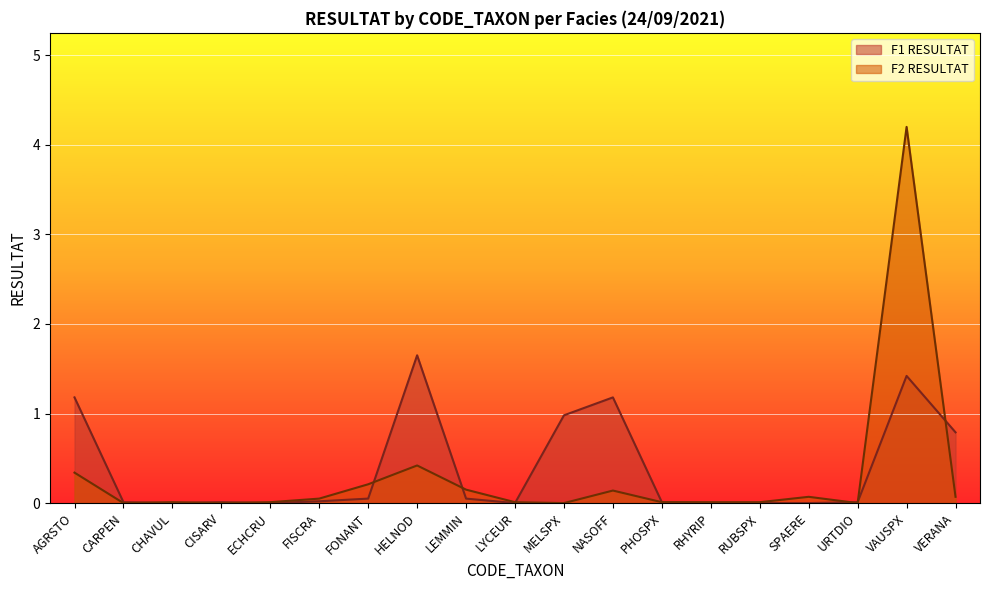

How many times do F1_RESULTAT and F2_RESULTAT cross each other?

9